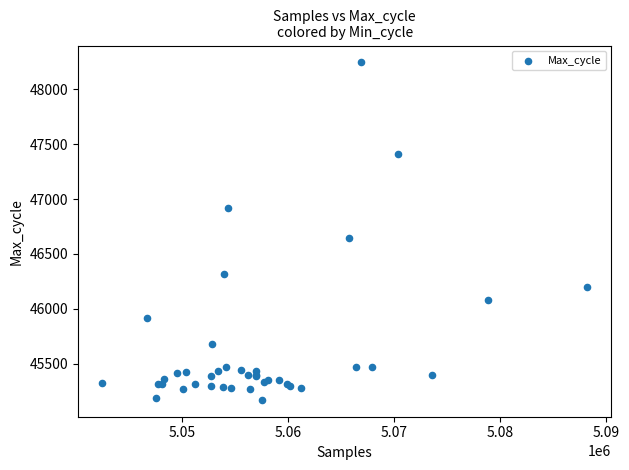

What Y value in the scatter plot is closest to 46708?

46644